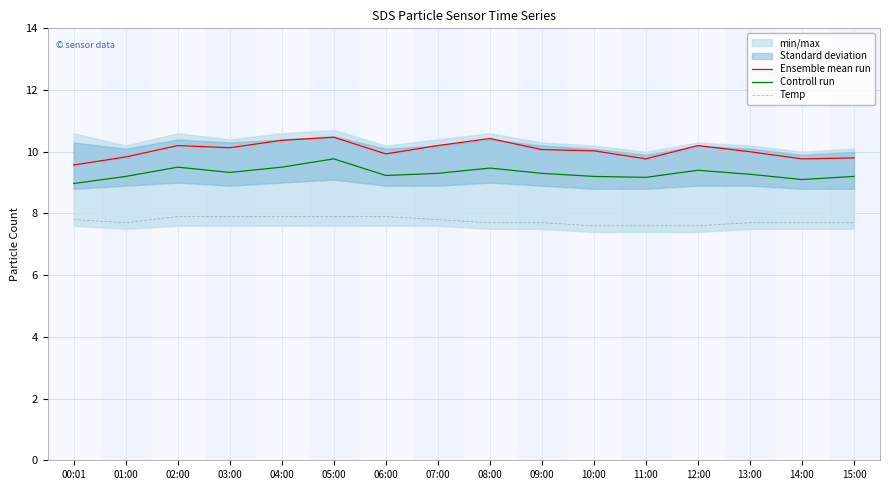

Between 04:00 and 12:00, which is larger?

04:00